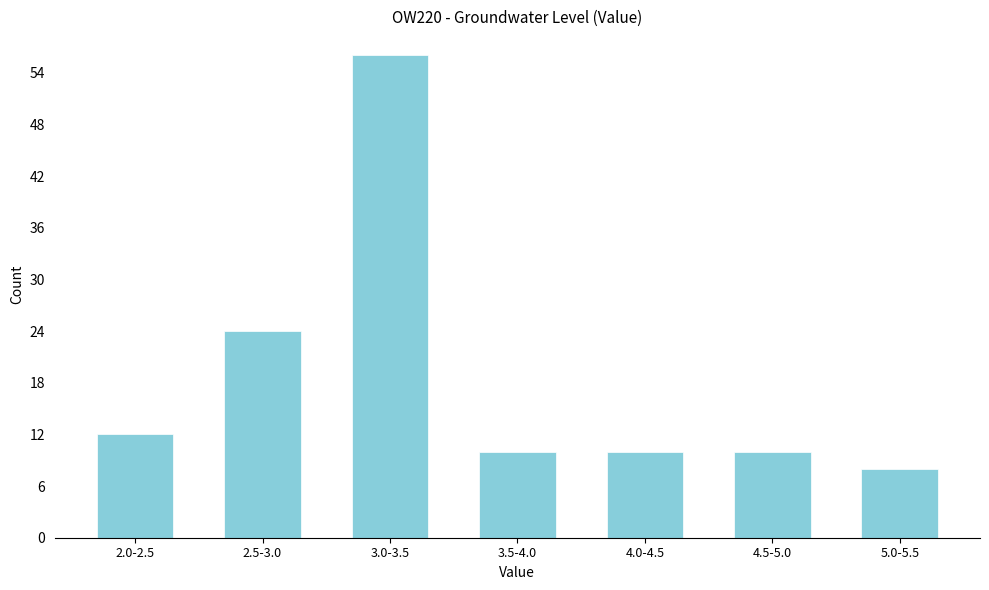

Reading left to right, extract all data points from this chart.

2.0-2.5=12	2.5-3.0=24	3.0-3.5=56	3.5-4.0=10	4.0-4.5=10	4.5-5.0=10	5.0-5.5=8